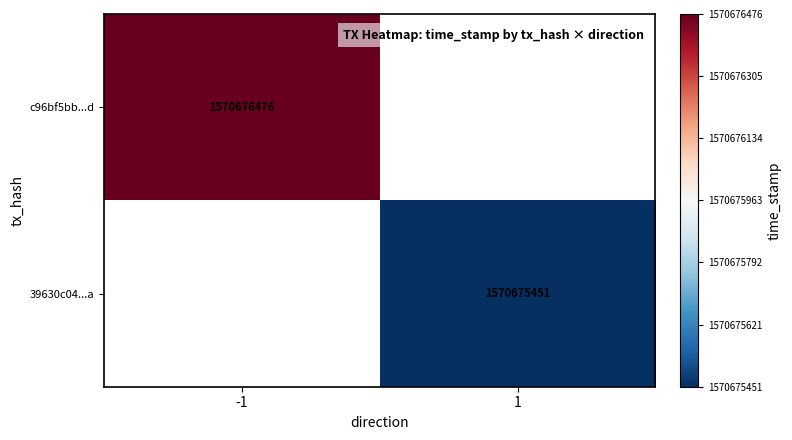

Is the value of c96bf5bb029b1b1fbe405158d0db7795a5fd1ed at time_stamp greater than the value of 39630c04f672c56b1a38ca19c307ef94698c4ba at direction?

Yes